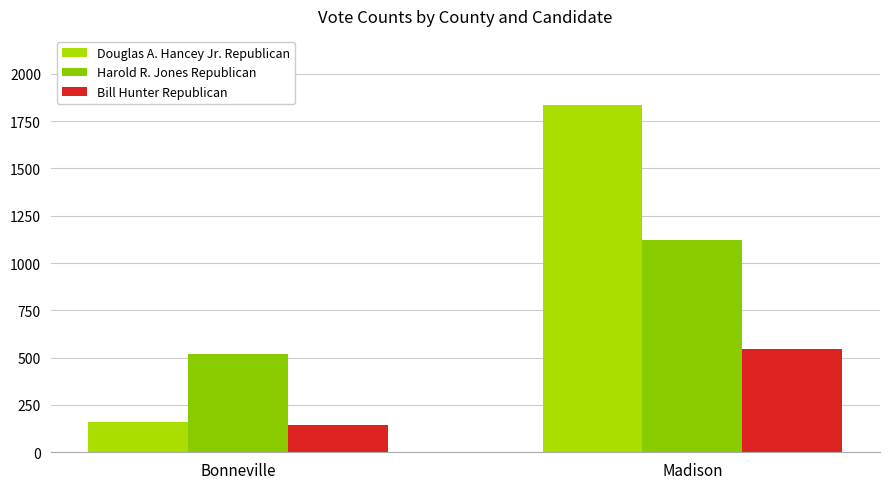

Reading right to left, what are all the values shown in this chart?

Douglas A. Hancey Jr. Republican: Madison=1835	Bonneville=162
Harold R. Jones Republican: Madison=1119	Bonneville=518
Bill Hunter Republican: Madison=546	Bonneville=146